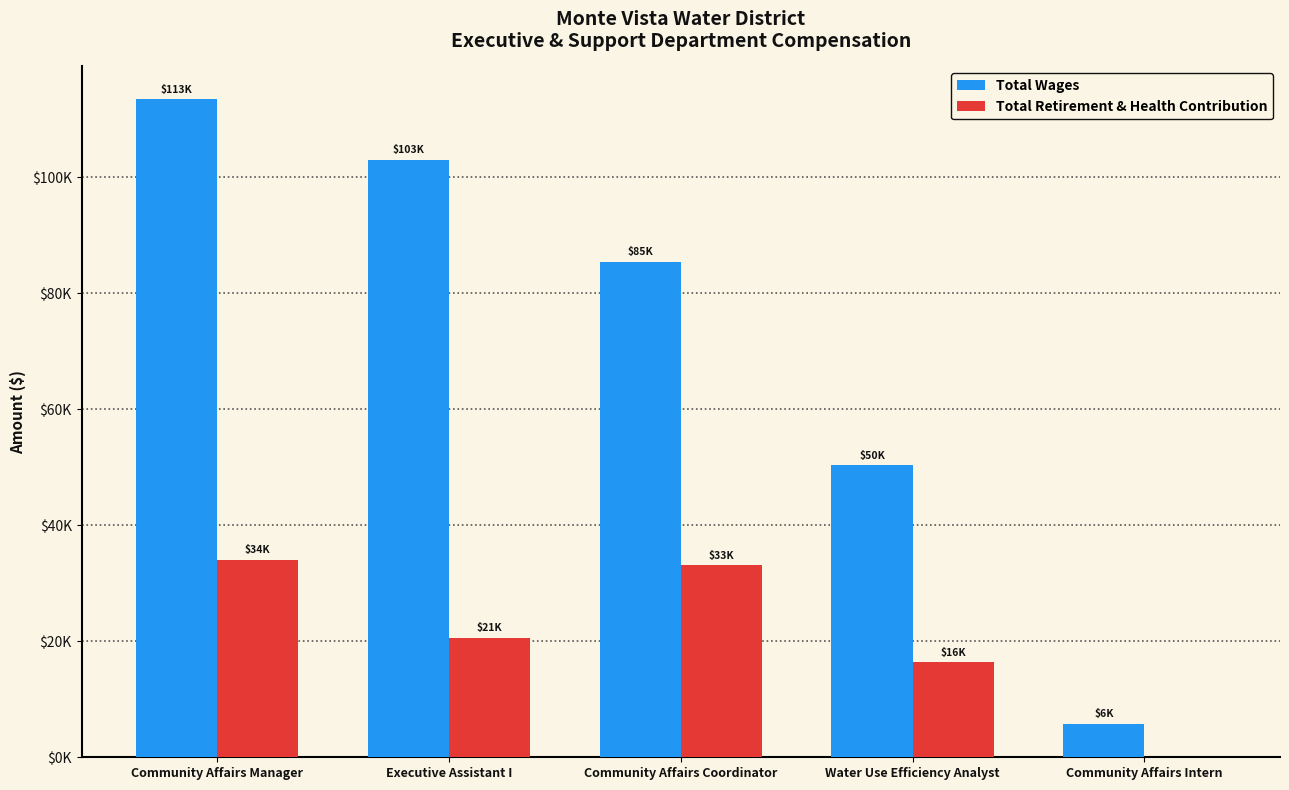

At how many categories does at least one series exceed 91054?

2